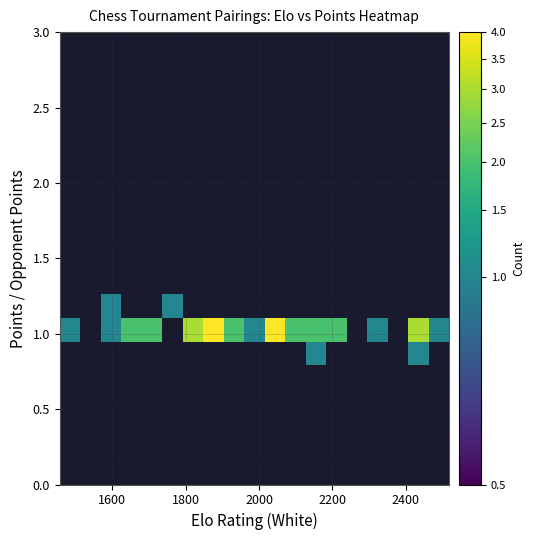

What is the greatest value displayed?

4